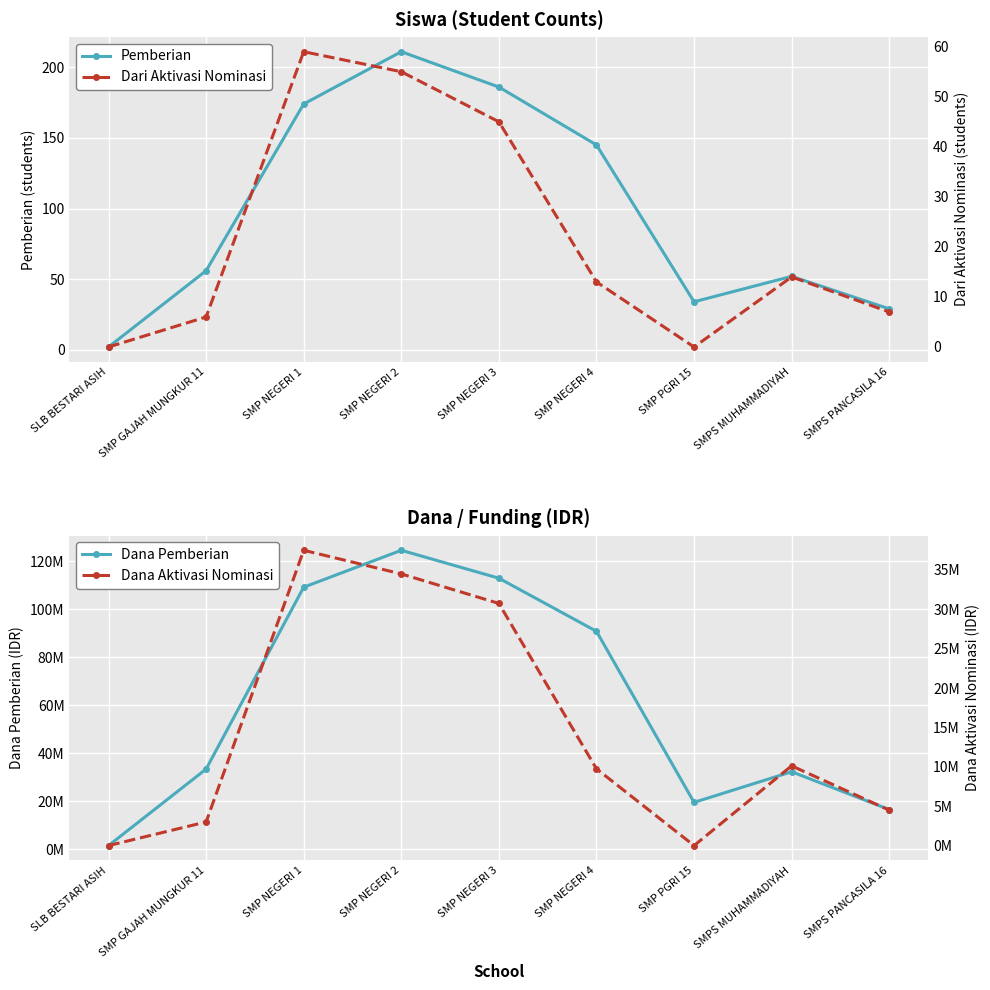

Reading left to right, extract all data points from this chart.

Pemberian: 2	56	174	211	186	145	34	52	29
Dana Pemberian: 1500000	33375000	109125000	124500000	112875000	90750000	19500000	32250000	16500000
Dari Aktivasi Nominasi: 0	6	59	55	45	13	0	14	7
Dana Aktivasi Nominasi: 0	3000000	37500000	34500000	30750000	9750000	0	10125000	4500000